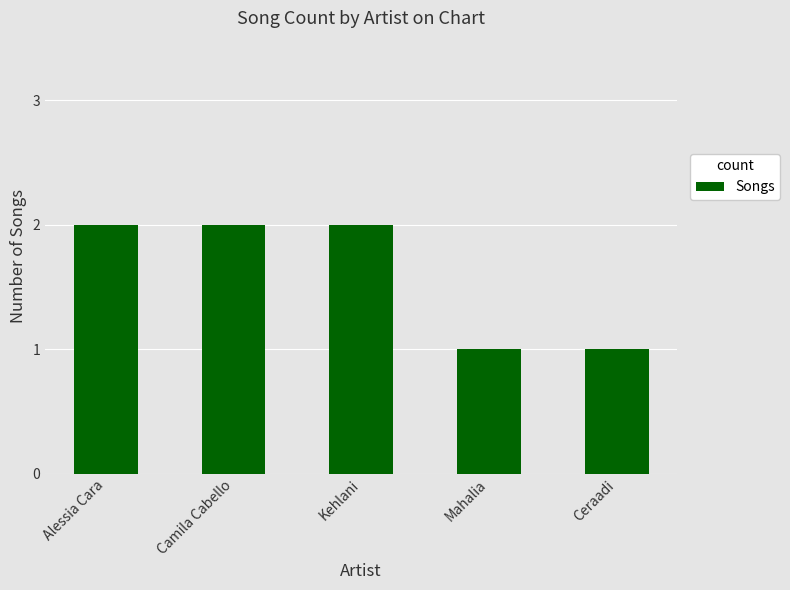

Is it true that the value at Kehlani is 1?

False